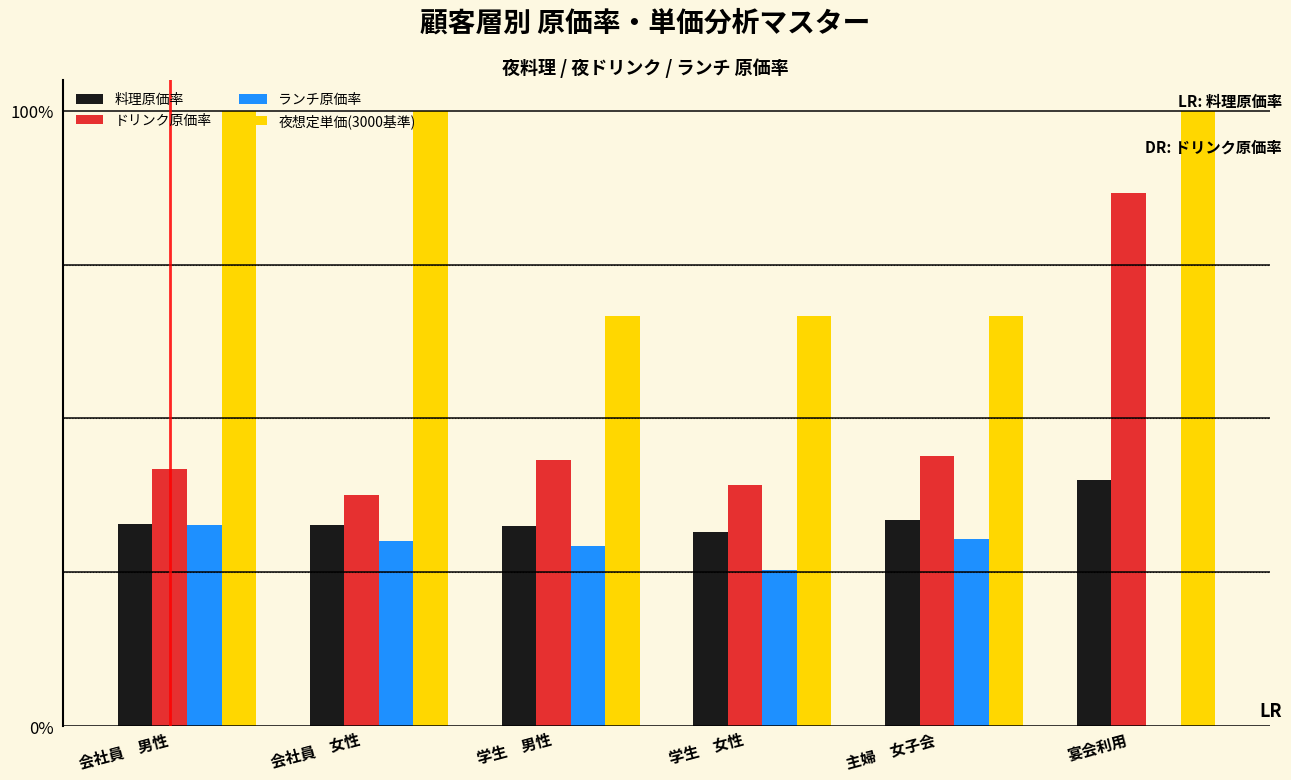

List the series in order of their peak value, highest first.

夜想定単価(3000基準), ドリンク原価率, 料理原価率, ランチ原価率